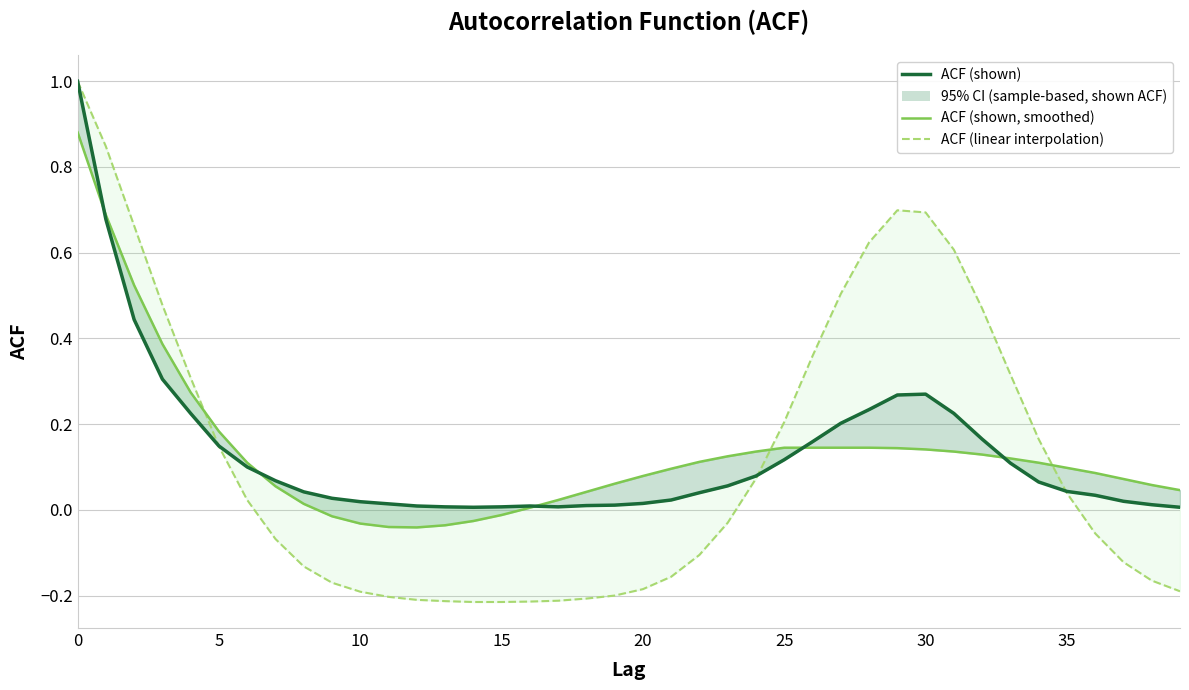

Which series has the widest spread of values?

ACF (linear interpolation)